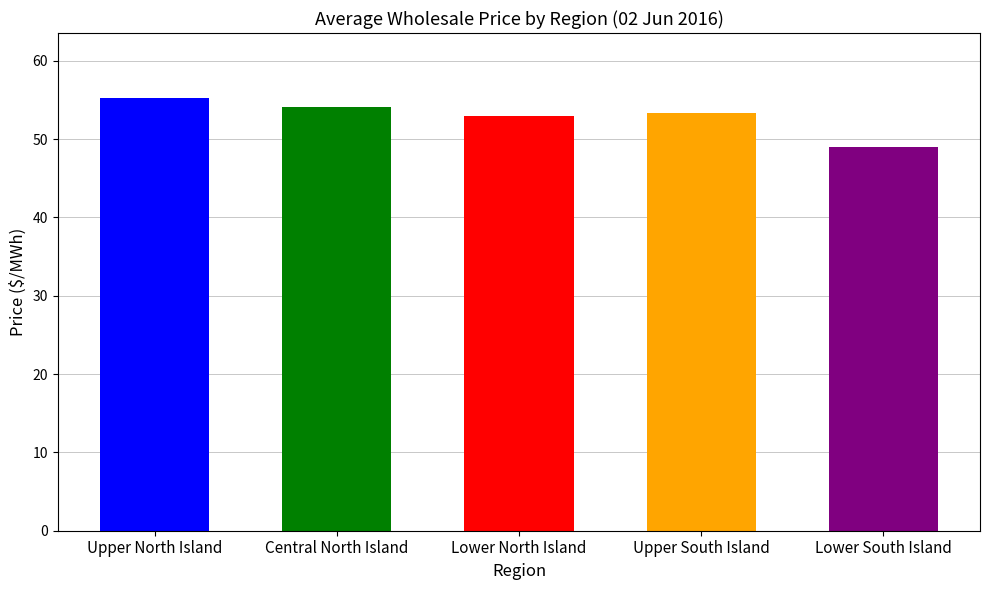

How many distinct data groups are displayed?

5